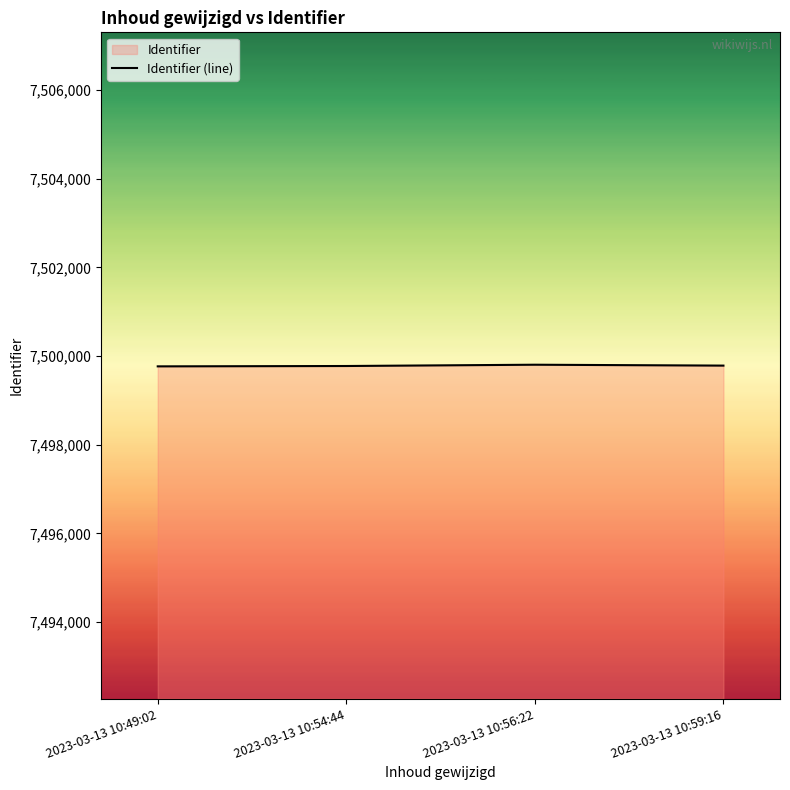

What is the difference between the values at 2023-03-13 10:54:44 and 2023-03-13 10:49:02?

8